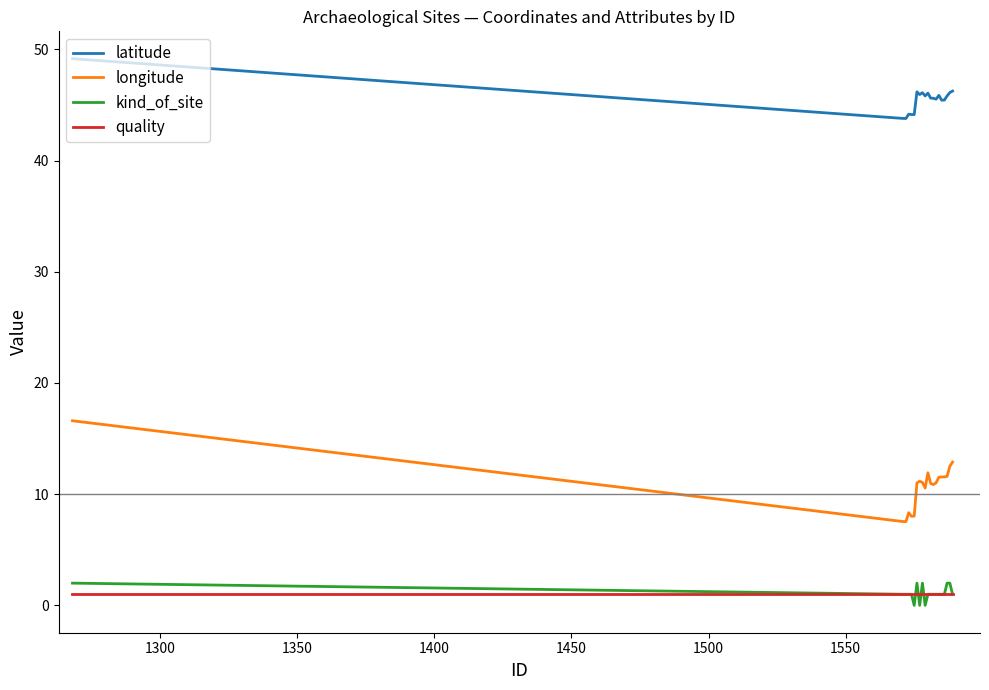

Which series has the largest range (max minus min)?

longitude